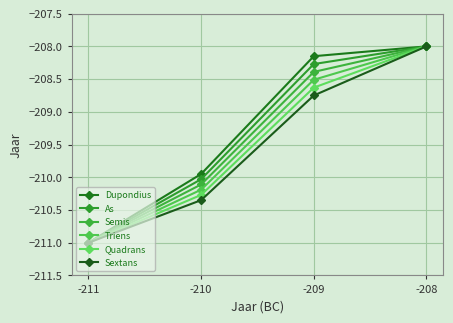

Which label corresponds to the largest value in the chart?

-208